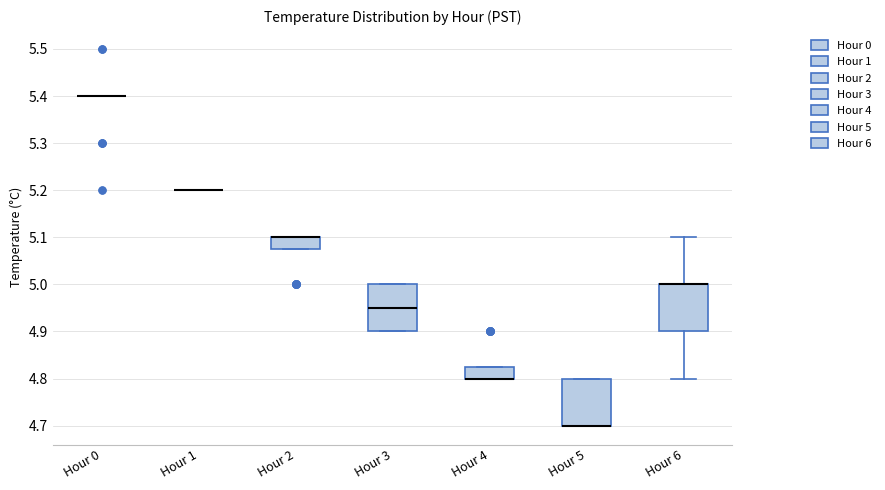

Reading left to right, read every box against the y-axis: the position of its median line, the range the box covers, and the ends of its whiskers. The values are not printed on the chart, so give them approximately, as read against the axis.

Hour 0: box collapsed to a line at 5.40, whiskers 5.40 to 5.40
Hour 1: box collapsed to a line at 5.20, whiskers 5.20 to 5.20
Hour 2: median 5.10 (drawn on the box's upper edge), box 5.08 to 5.10, whiskers 5.08 to 5.10
Hour 3: median 4.95, box 4.90 to 5.00, whiskers 4.90 to 5.00
Hour 4: median 4.80 (drawn on the box's lower edge), box 4.80 to 4.83, whiskers 4.80 to 4.83
Hour 5: median 4.70 (drawn on the box's lower edge), box 4.70 to 4.80, whiskers 4.70 to 4.80
Hour 6: median 5.00 (drawn on the box's upper edge), box 4.90 to 5.00, whiskers 4.80 to 5.10